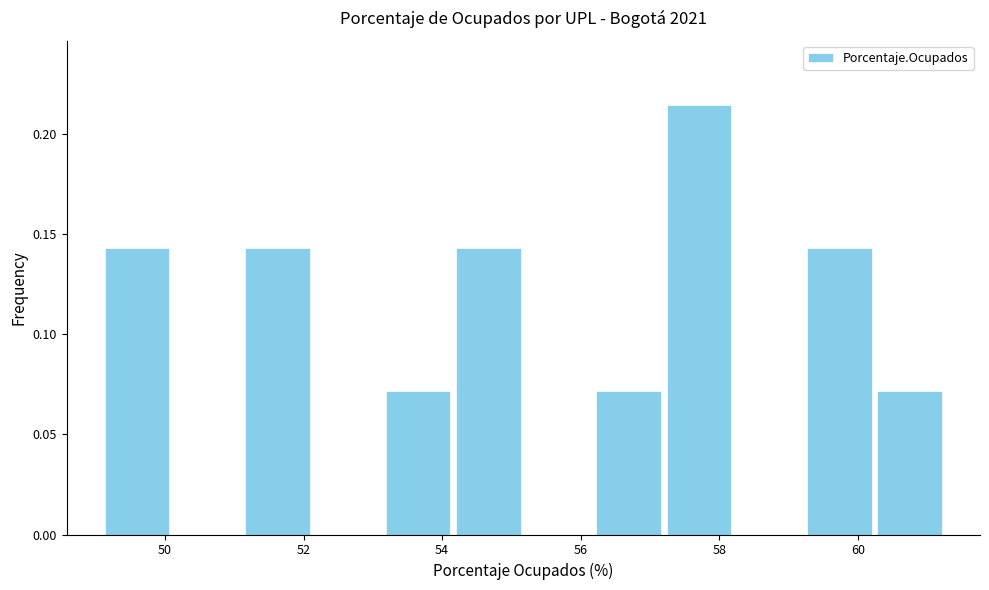

How tall is the bar that spans 57.2 to 58.2 on the x-axis? Neither the bar edges nor the heights are printed on the chart, so give them approximately, as read against the axes.

0.215